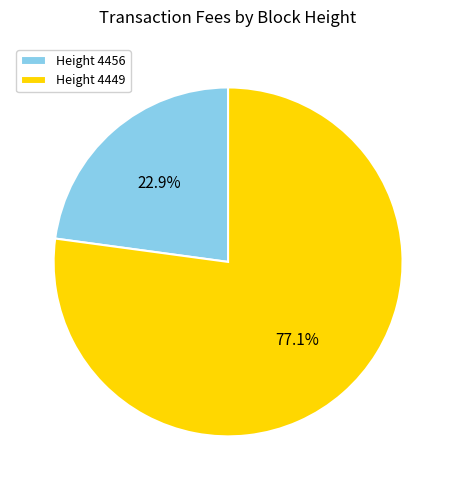

What portion of the pie excludes Height 4456?

77.1%